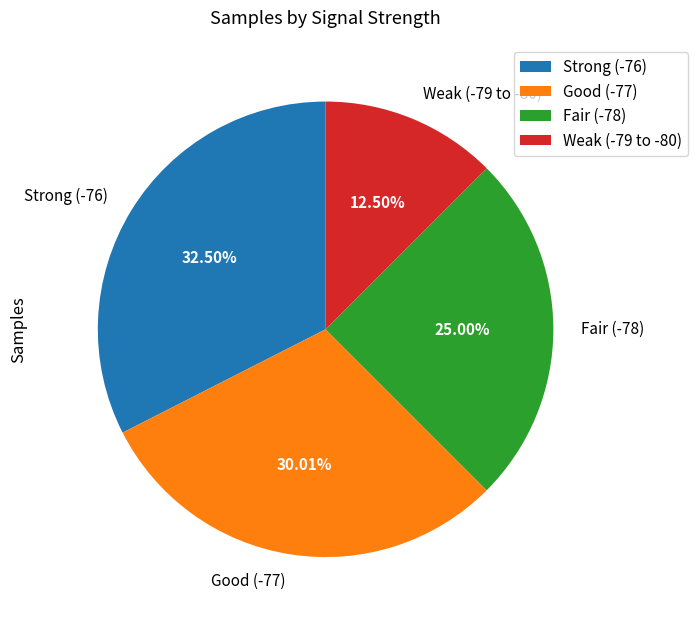

Is there any slice that represents more than half of the pie?

No